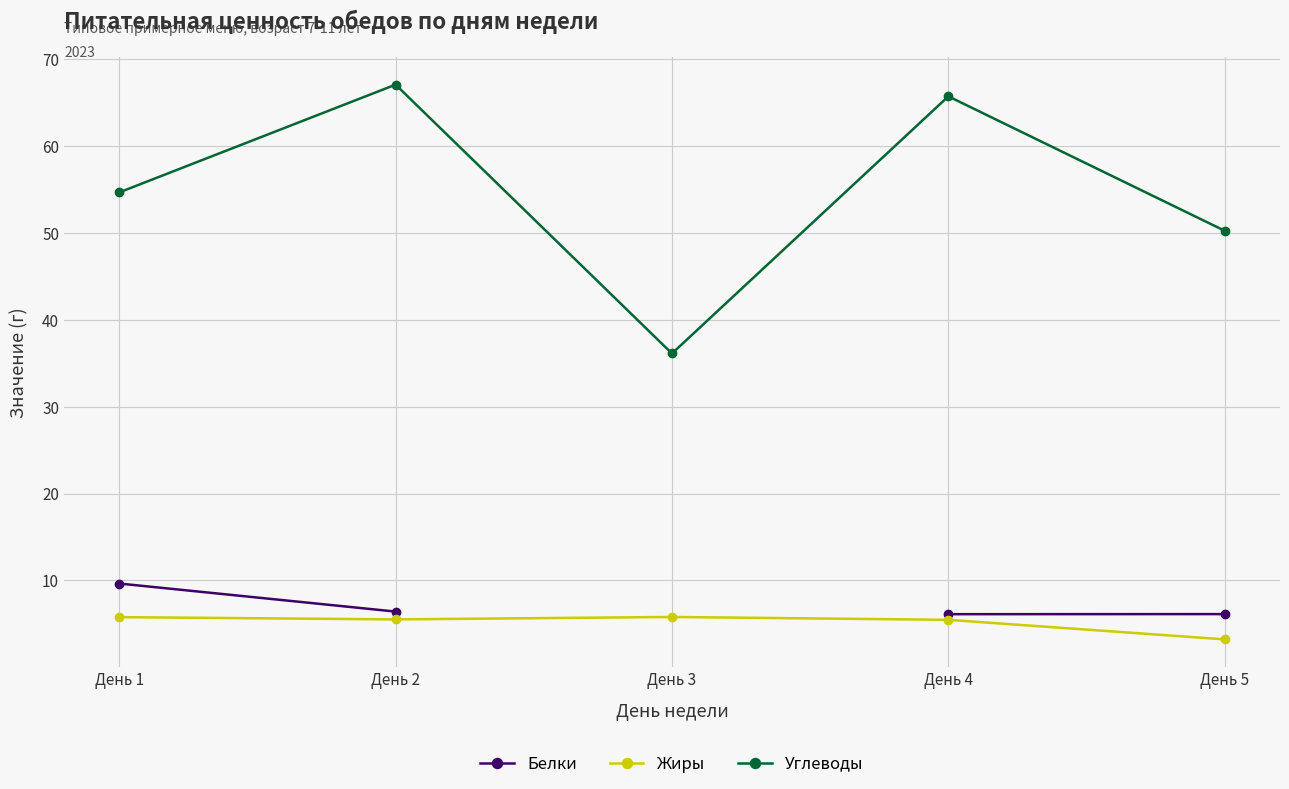

Which series has the largest total across all categories?

Углеводы